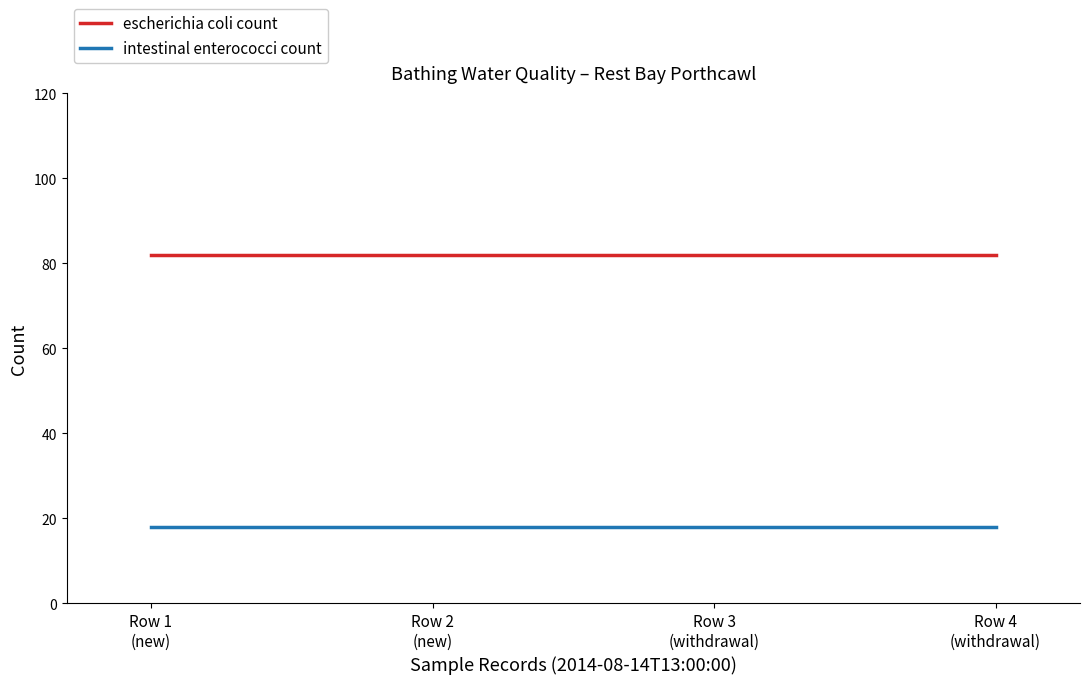

What is the greatest value displayed?

82